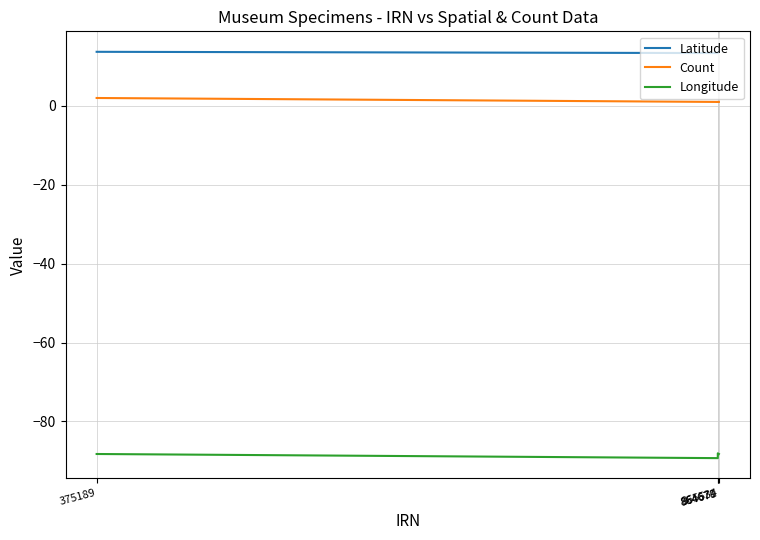

What are all the series names shown in the legend?

Latitude, Count, Longitude